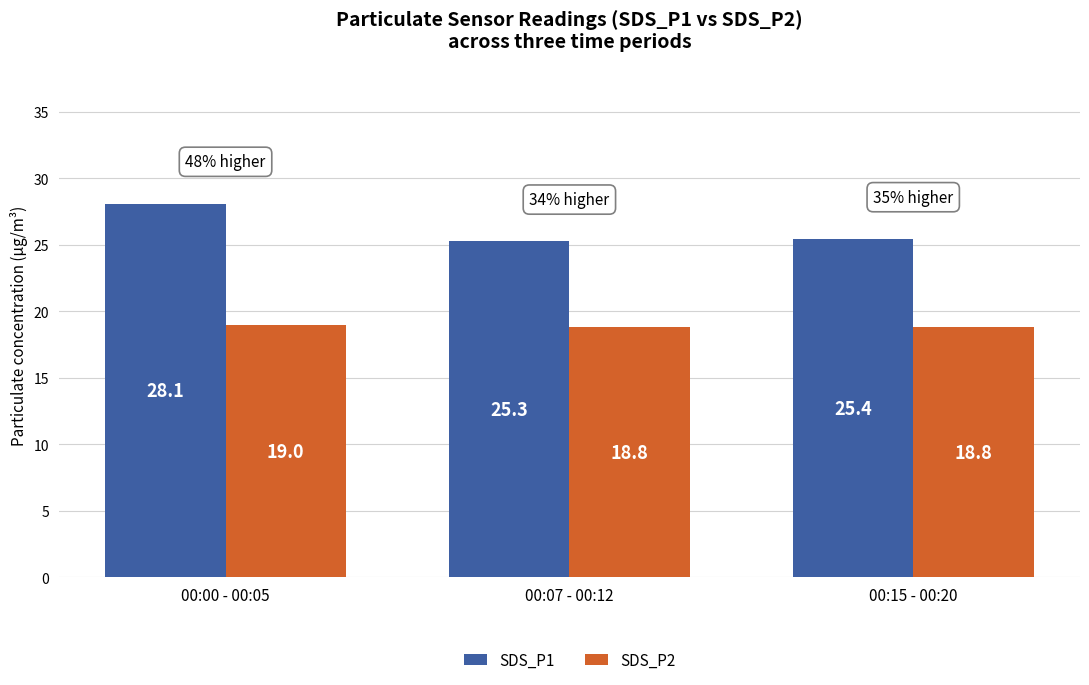

At 00:15 - 00:20, list the series in order from smallest to largest.

SDS_P2, SDS_P1